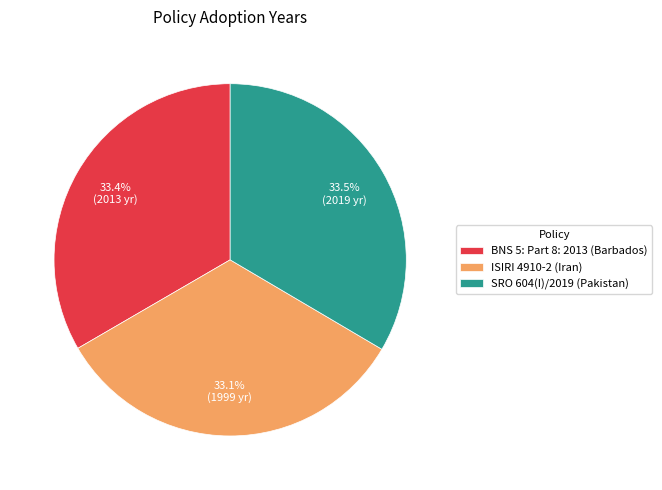

Is SRO 604(I)/2019 (Pakistan) the majority of the pie?

No